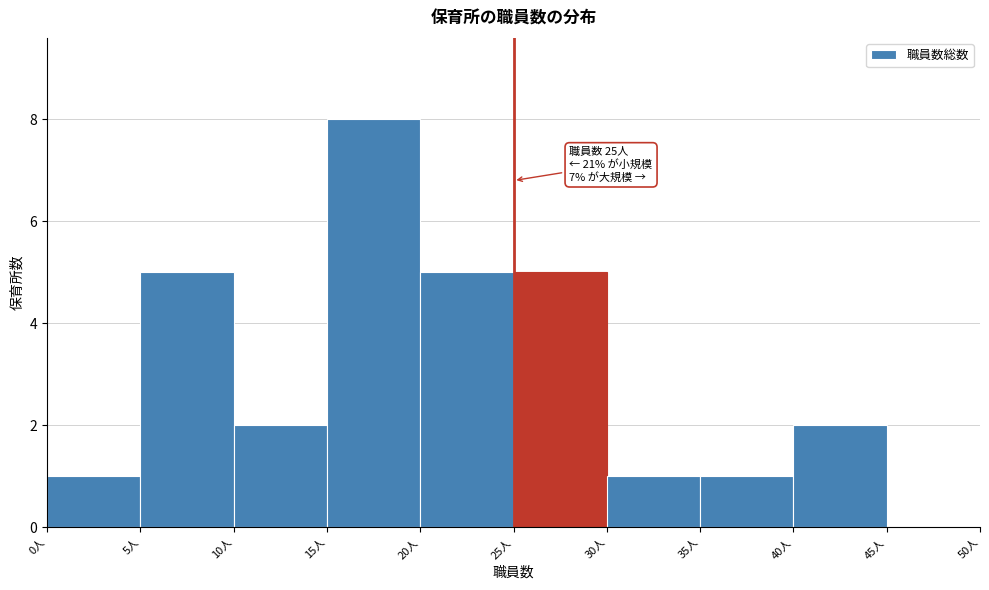

Over which range of the x-axis is the bar tallest?

15 to 20